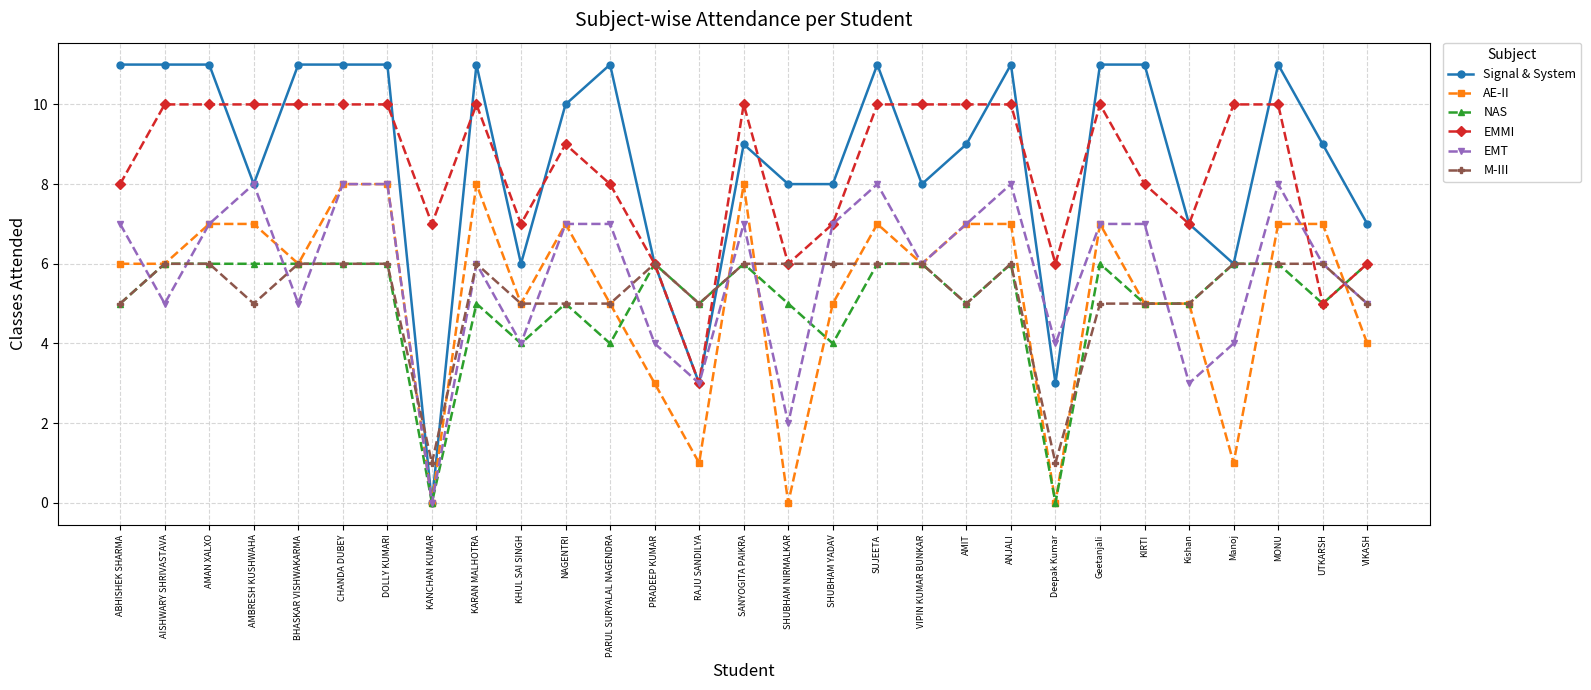

Which series has the largest total across all categories?

Signal & System